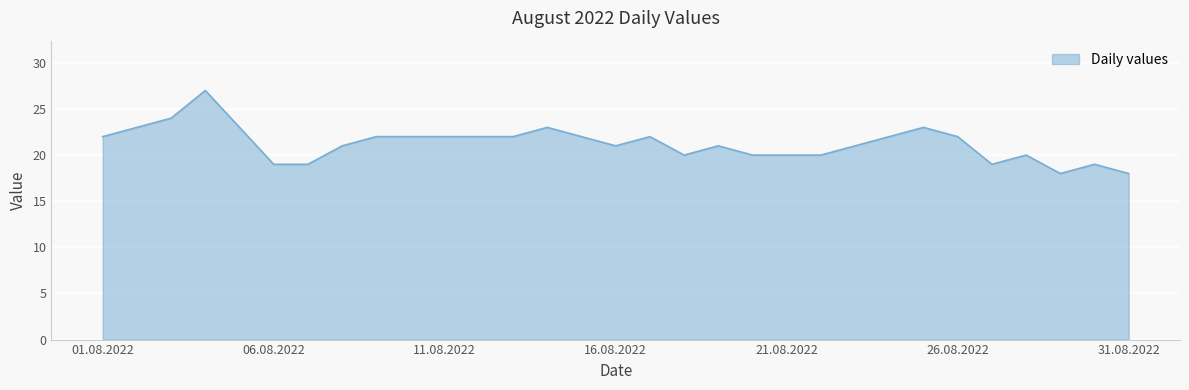

What is the smallest value displayed?

18